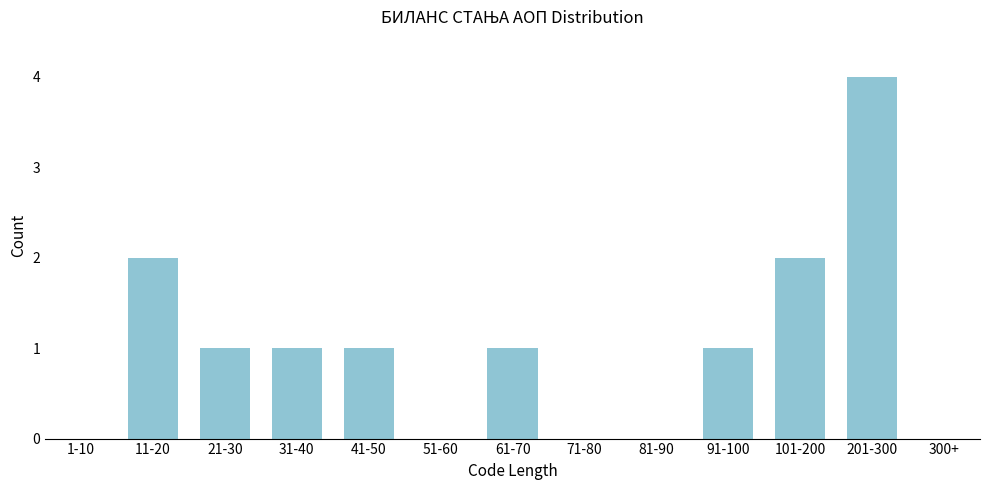

Reading left to right, list all the values displayed in this chart.

1-10=0	11-20=2	21-30=1	31-40=1	41-50=1	51-60=0	61-70=1	71-80=0	81-90=0	91-100=1	101-200=2	201-300=4	300+=0